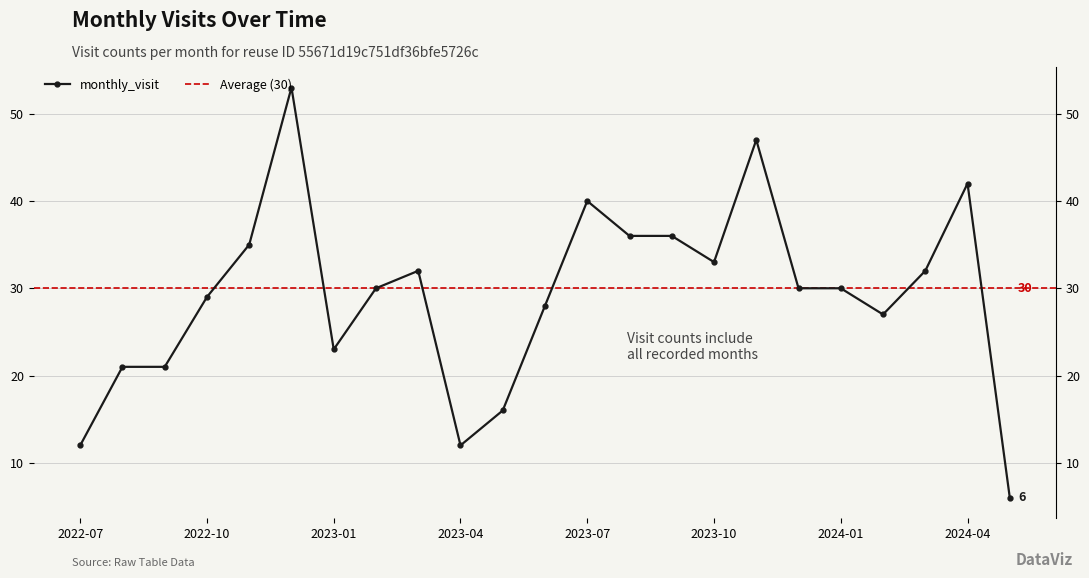

Is it true that the value at 2024-03 is 32?

True